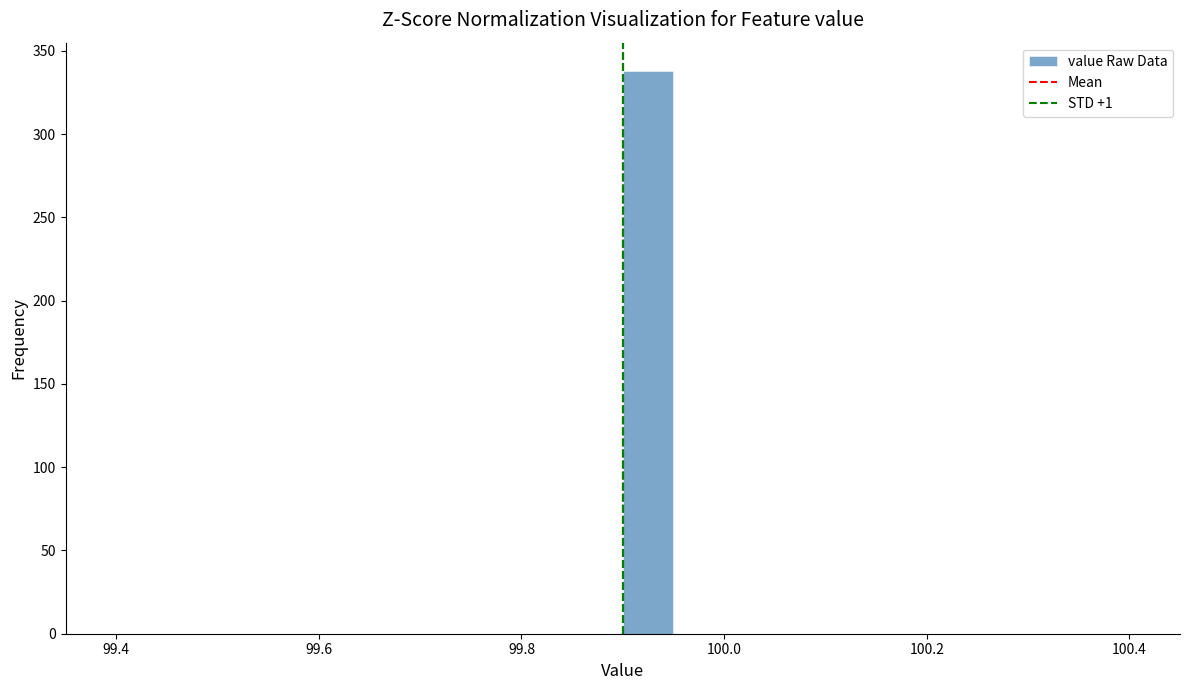

Around what value on the x-axis is the tallest bar? Give the approximate position of its centre, as read against the axis.

99.92